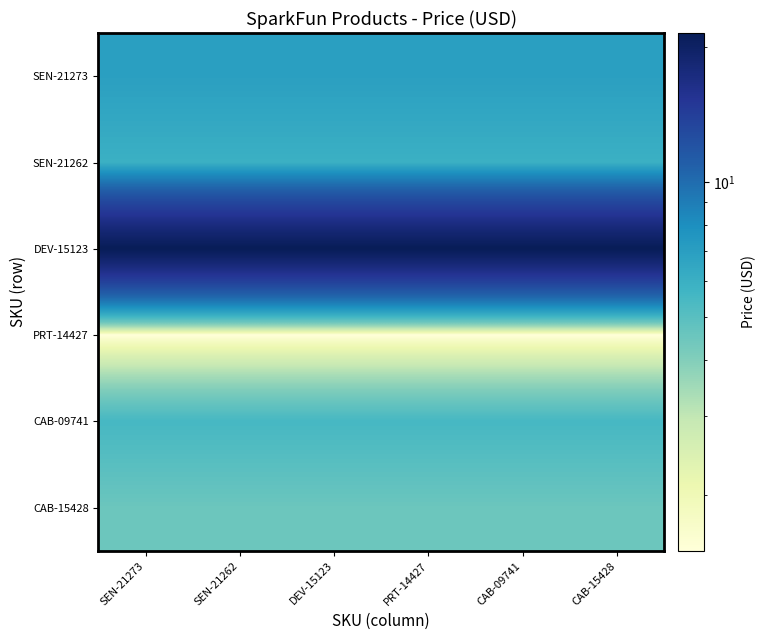

What is the smallest value displayed?

1.5